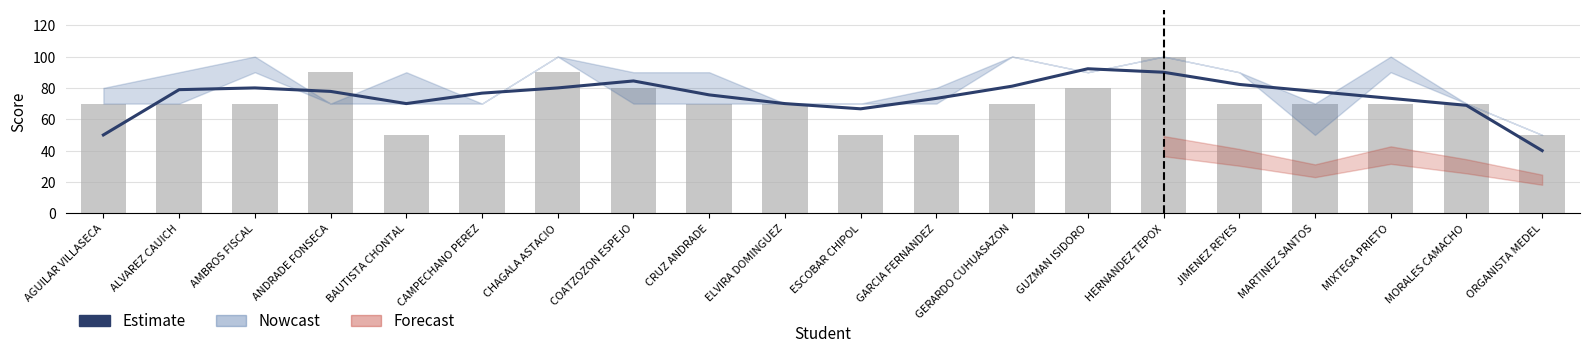

Reading left to right, what are all the values shown in this chart?

Estimate: 50.0	78.9	80.0	77.8	70.0	76.7	80.0	84.4	75.6	70.0	66.7	73.3	81.1	92.2	90.0	82.2	77.8	73.3	68.9	40.0
U1: 70.0	70.0	70.0	90.0	50.0	50.0	90.0	80.0	70.0	70.0	50.0	50.0	70.0	80.0	100.0	70.0	70.0	70.0	70.0	50.0